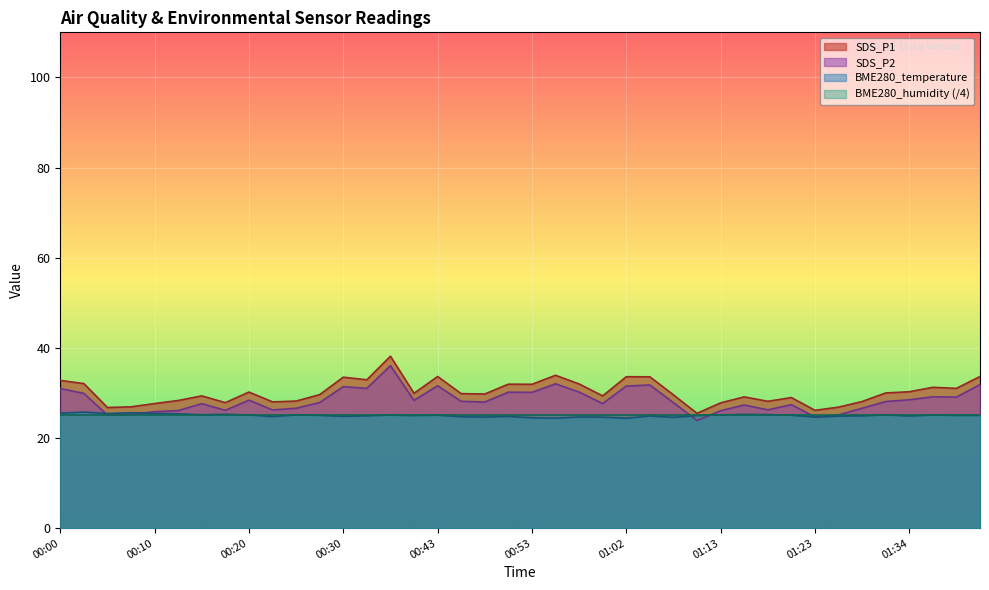

The value of SDS_P2 at 00:38 is 42.3. True or false?

False